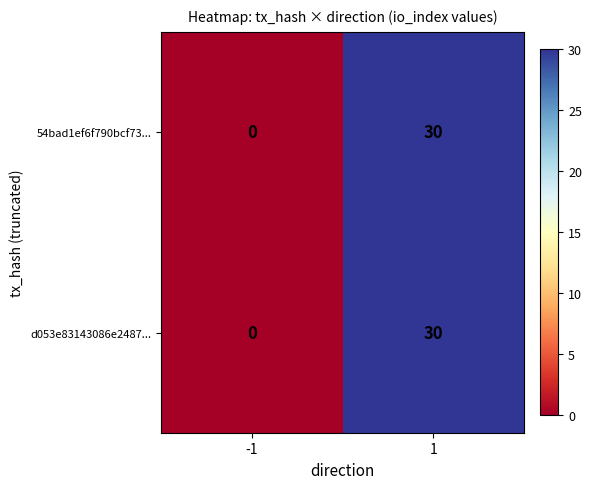

The d053e83143086e2487... series shows -21 at -1. True or false?

False